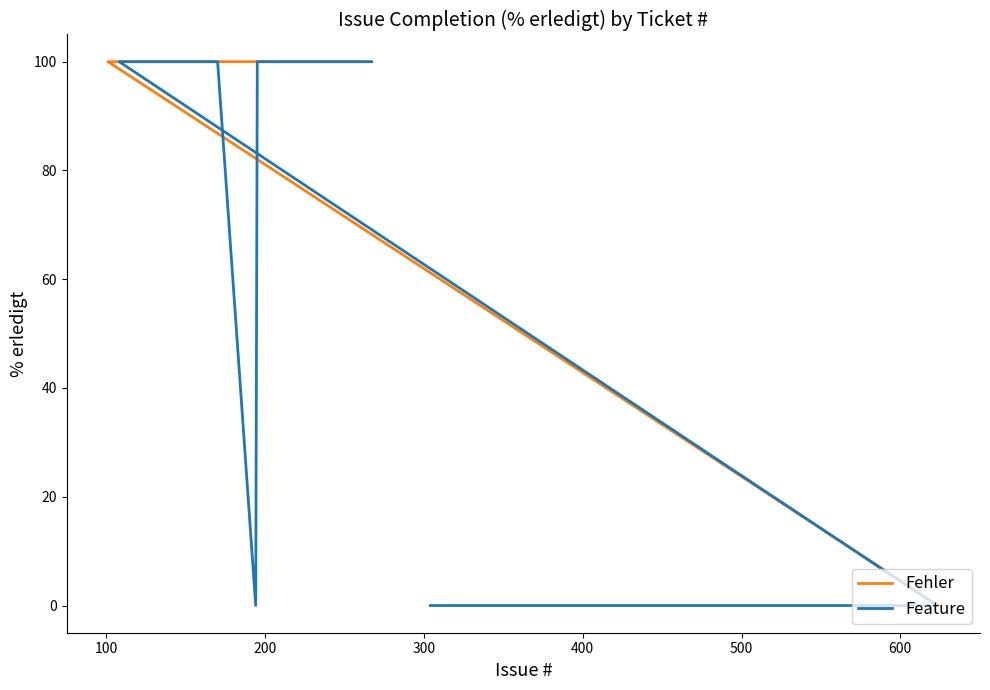

At 131, list the series in order from smallest to largest.

Fehler, Feature